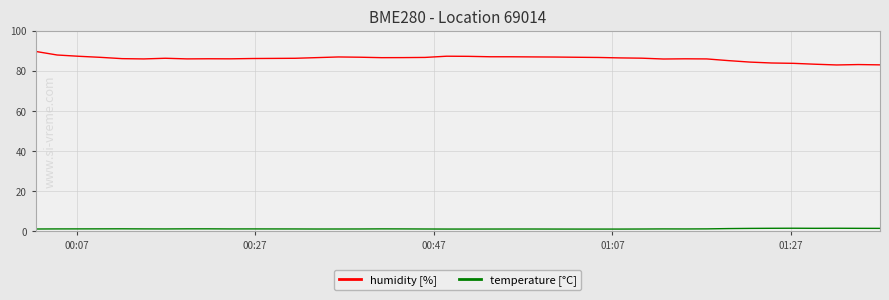

What is the maximum value shown in the chart?

89.8